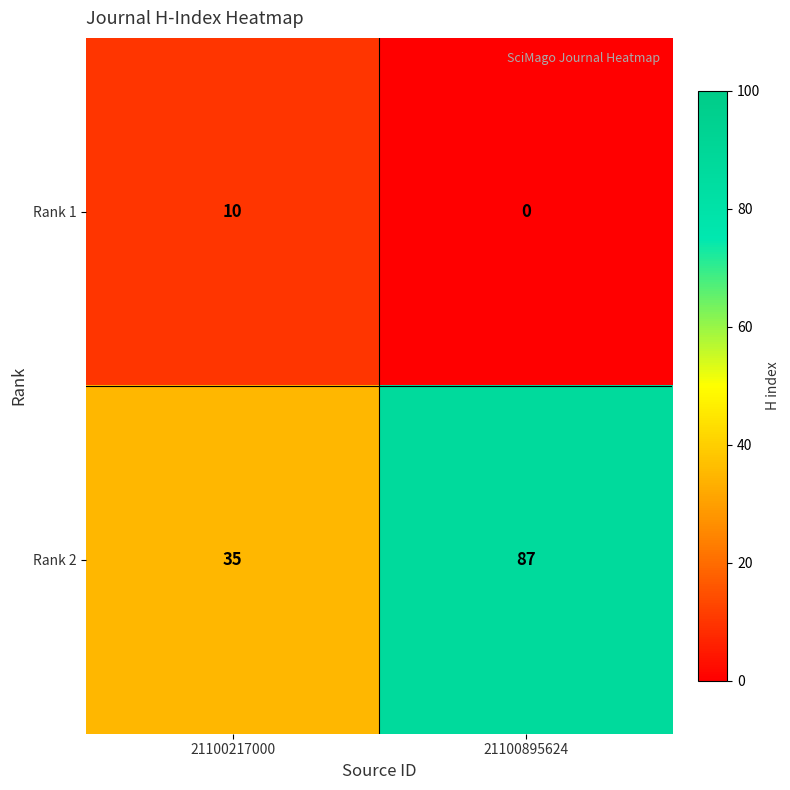

Is it true that Rank 1 equals 0 at 21100895624?

True